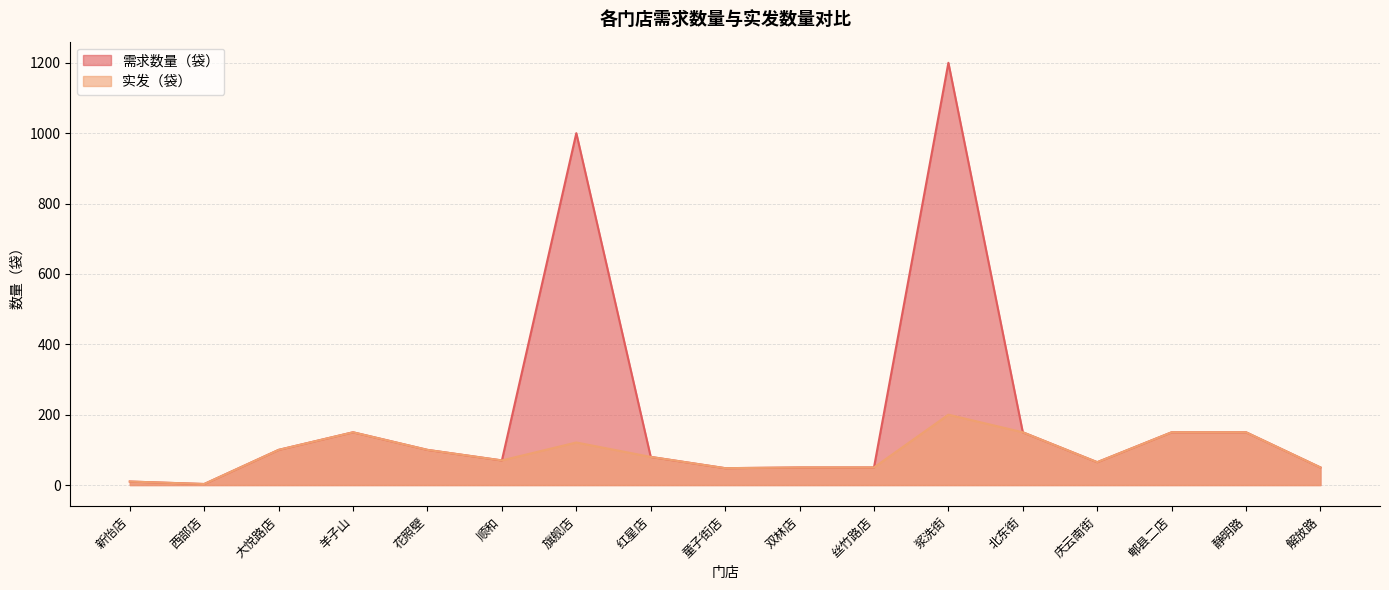

What is the difference between the maximum and minimum values in the 需求数量（袋） series?

1197